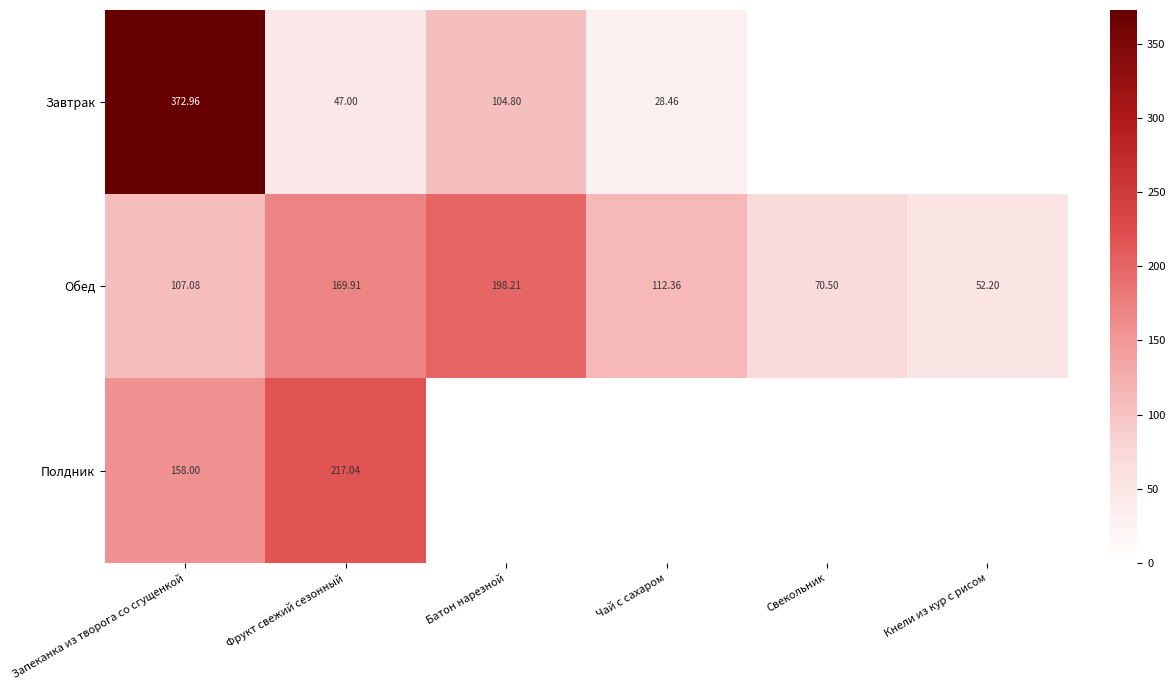

List the labels in order of Обед value, largest first.

Батон нарезной, Фрукт свежий сезонный, Чай с сахаром, Запеканка из творога со сгущенкой, Свекольник, Кнели из кур с рисом